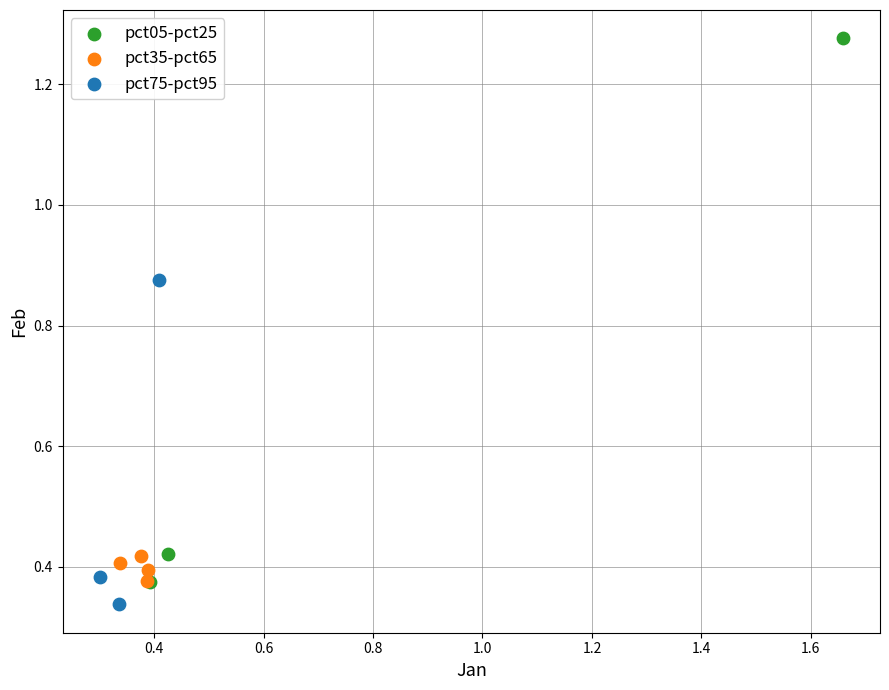

Which series reaches the maximum Y coordinate?

pct05-pct25